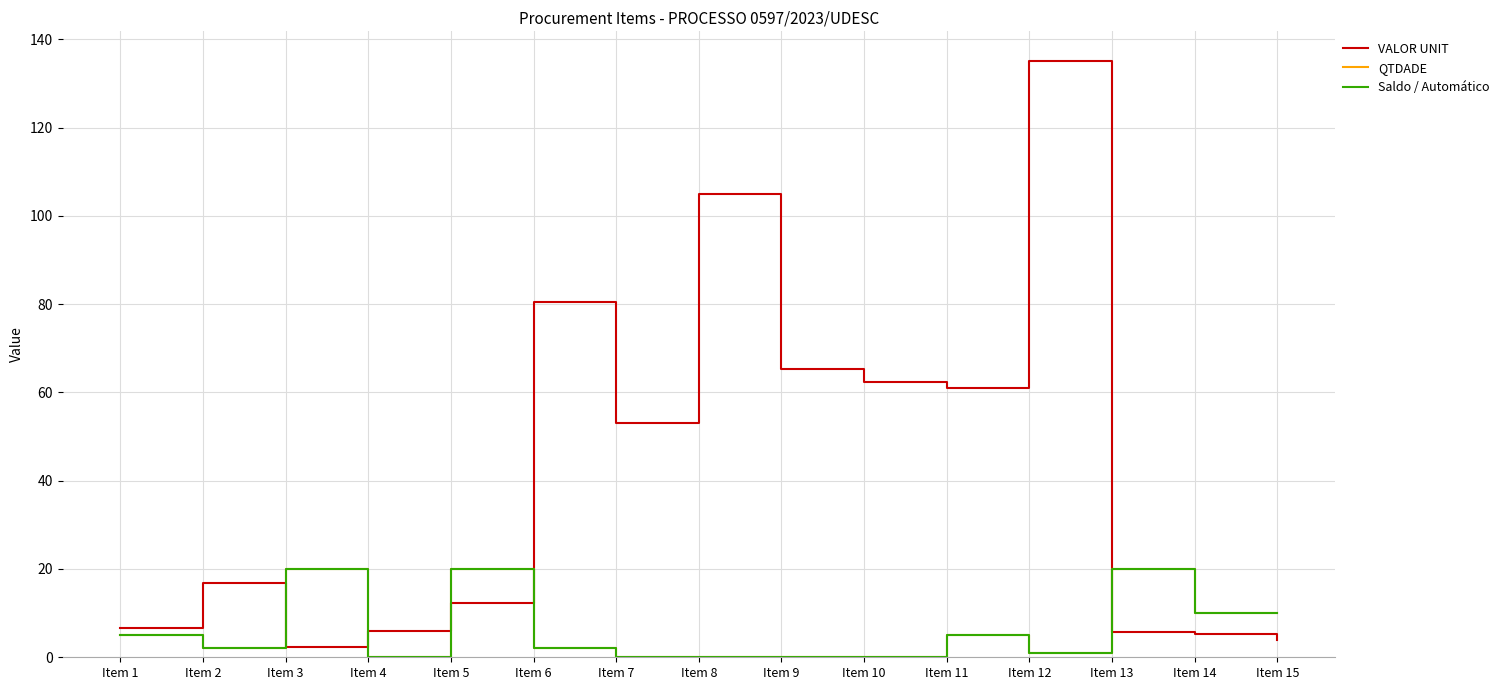

Is this an area chart (filled region under the line)?

No